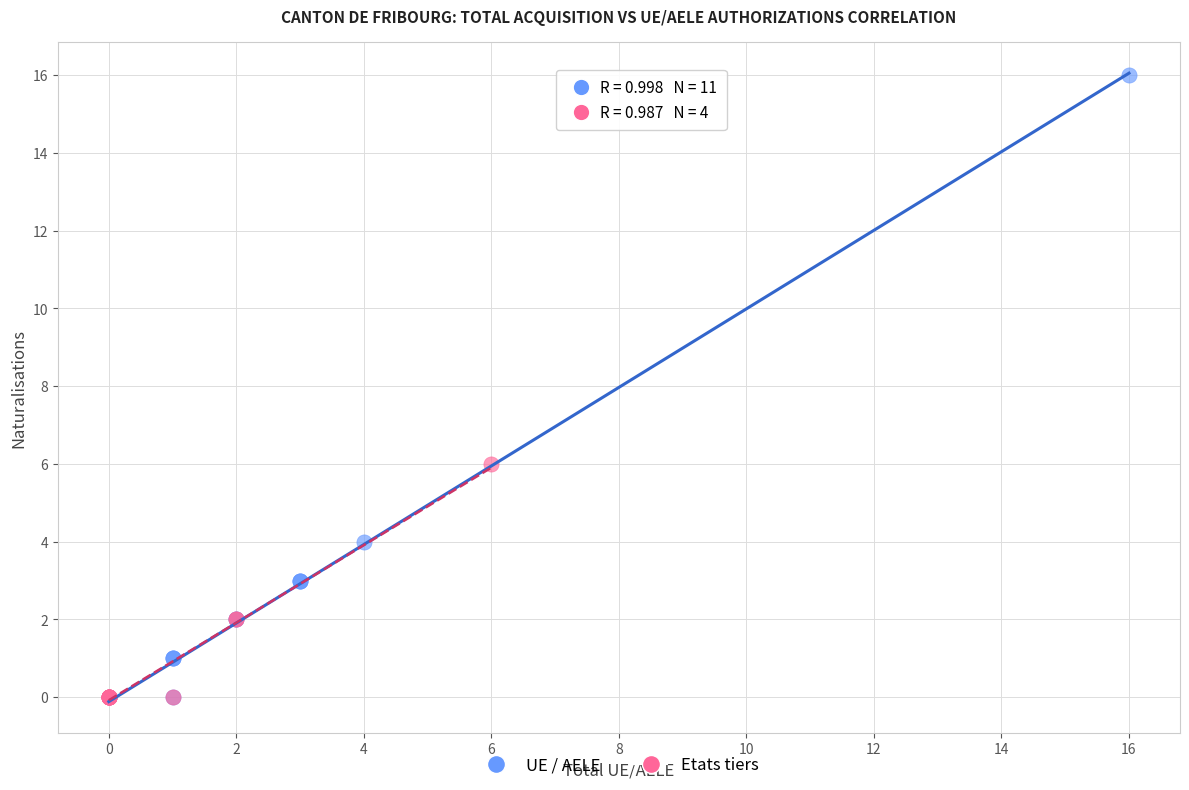

What are all the series names shown in the legend?

UE / AELE, Etats tiers